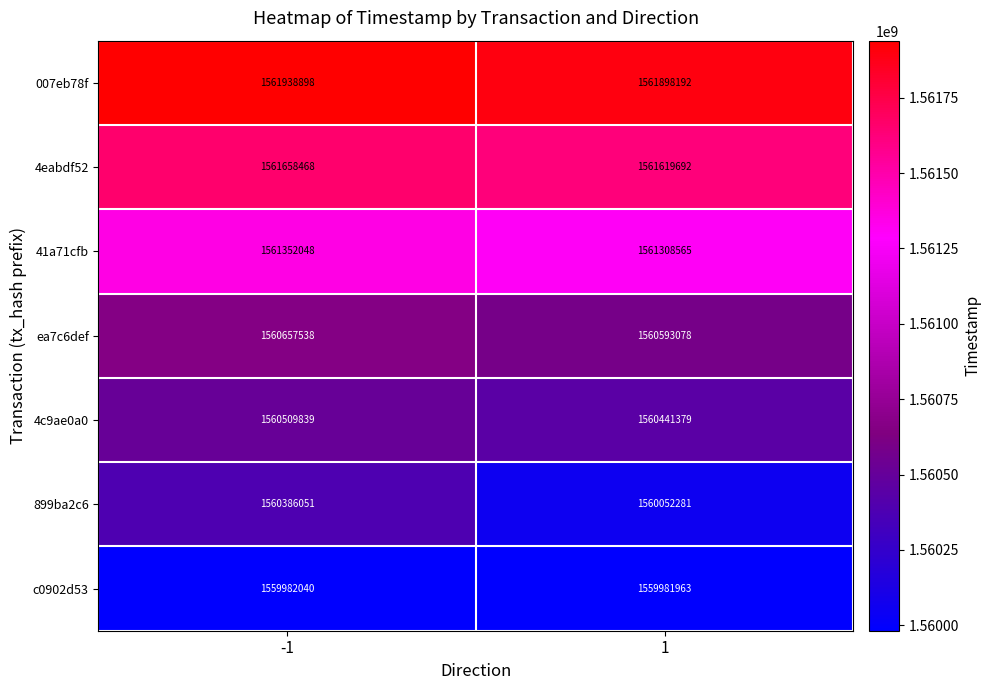

How many distinct data groups are displayed?

7